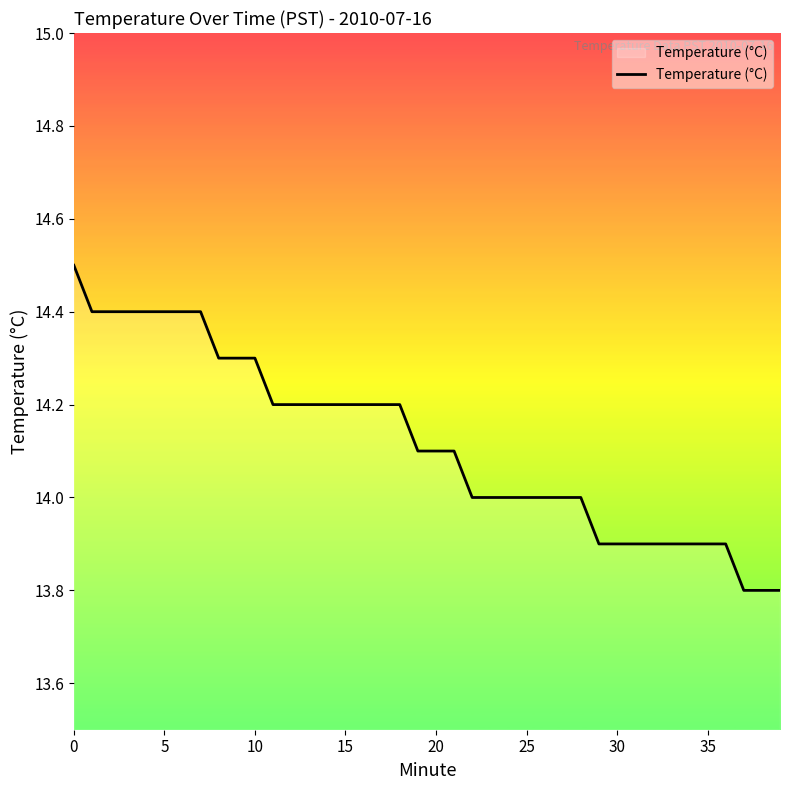

How many lines are shown in the chart?

1